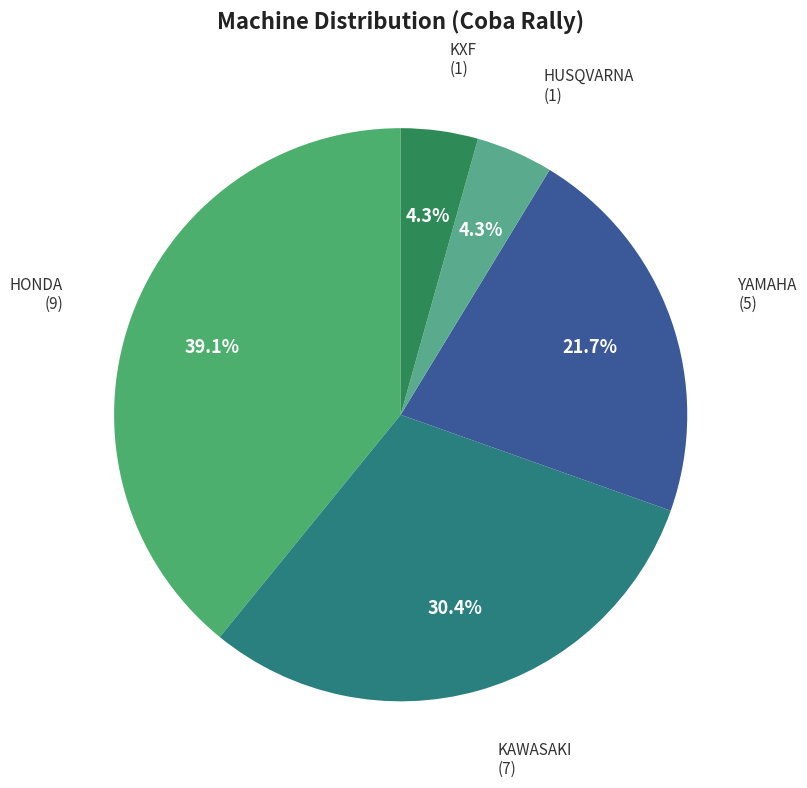

How many slices are in this pie chart?

5